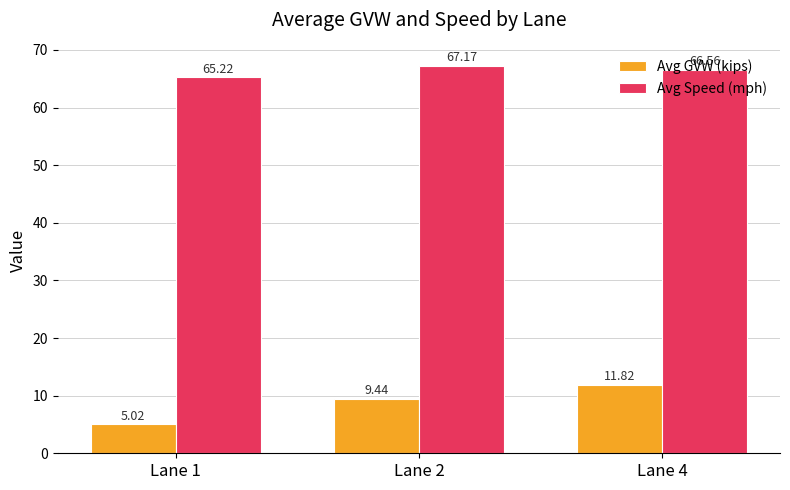

The value of Avg Speed (mph) at Lane 1 is 65.2. True or false?

True